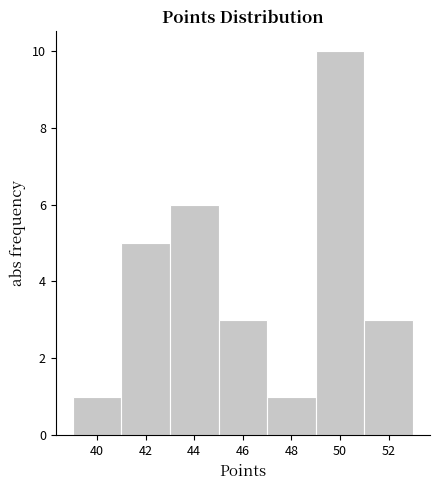

Reading left to right, transcribe this chart: for each bar, give the range it covers on the x-axis and its height. The values are not printed on the chart, so give them approximately, as read against the axis.

39 to 41: 1
41 to 43: 5
43 to 45: 6
45 to 47: 3
47 to 49: 1
49 to 51: 10
51 to 53: 3